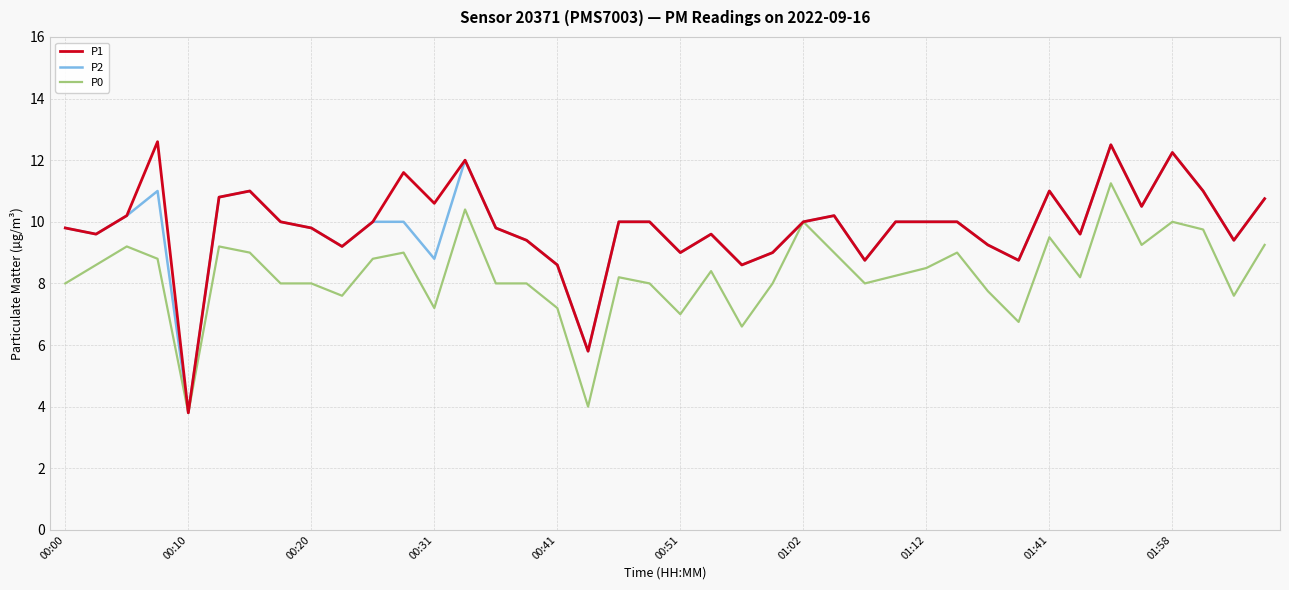

What is the lowest value of the P0 series?

3.8